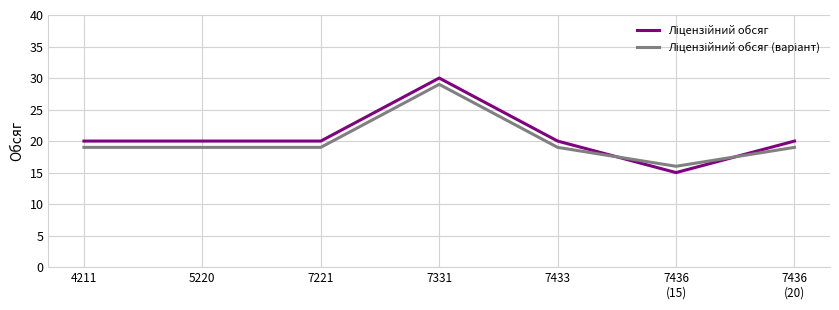

What position from the left is 7221?

3